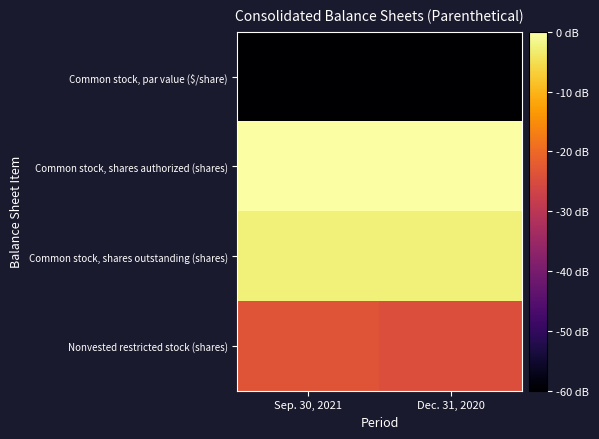

Which category has the highest value across all series?

Sep. 30, 2021